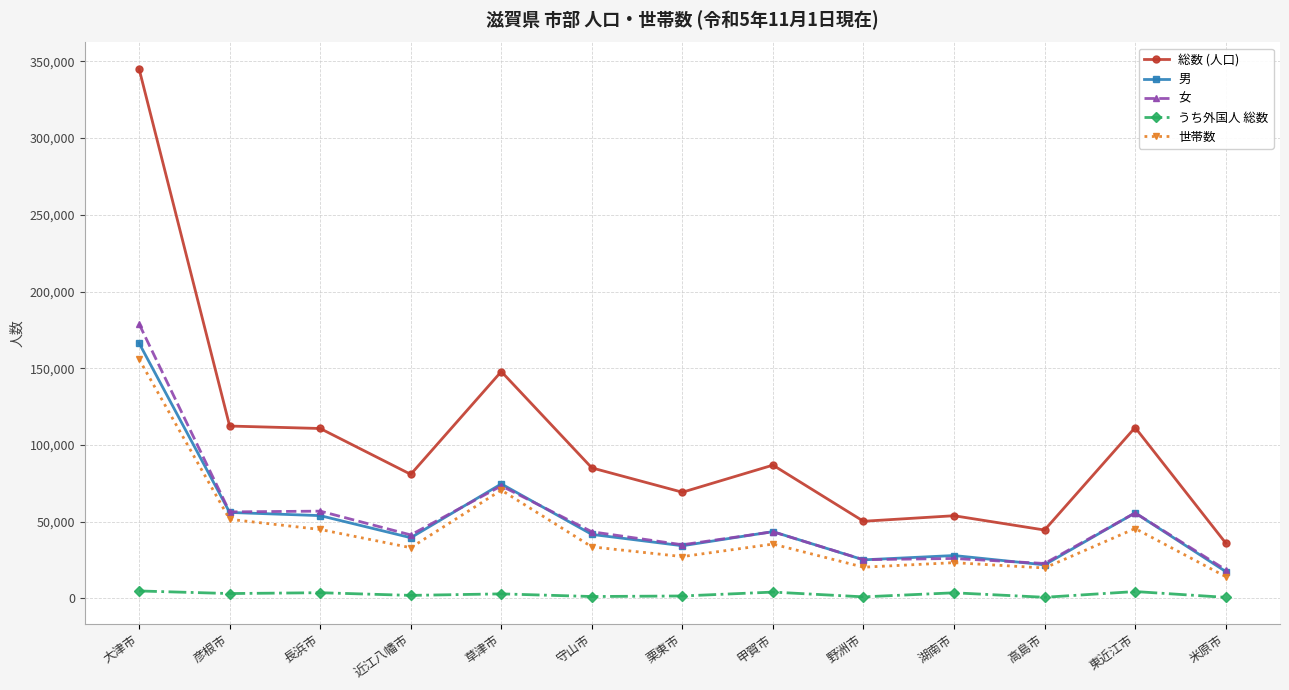

At how many categories does at least one series exceed 199229?

1